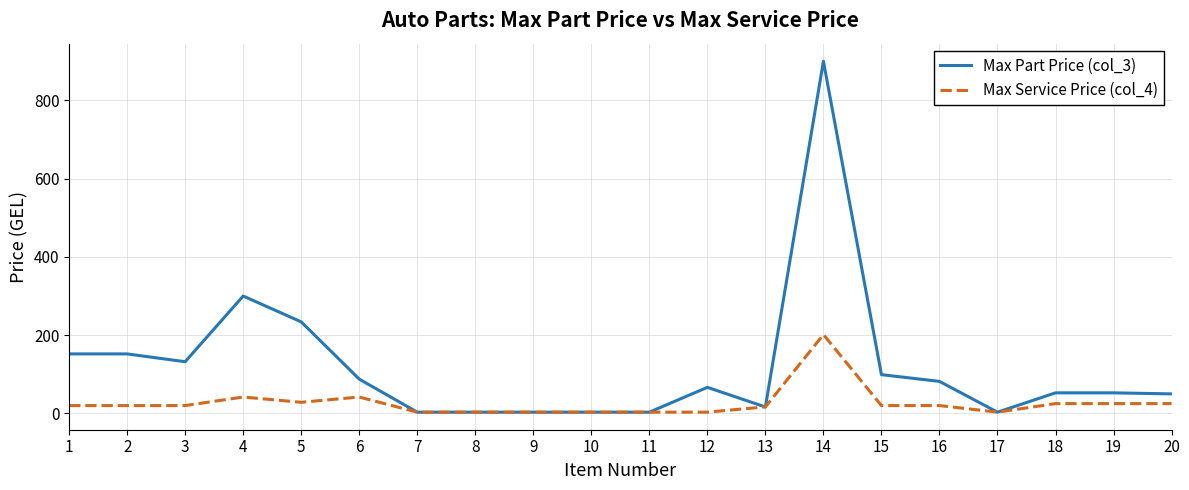

Which series has the largest range (max minus min)?

Max Part Price (col_3)